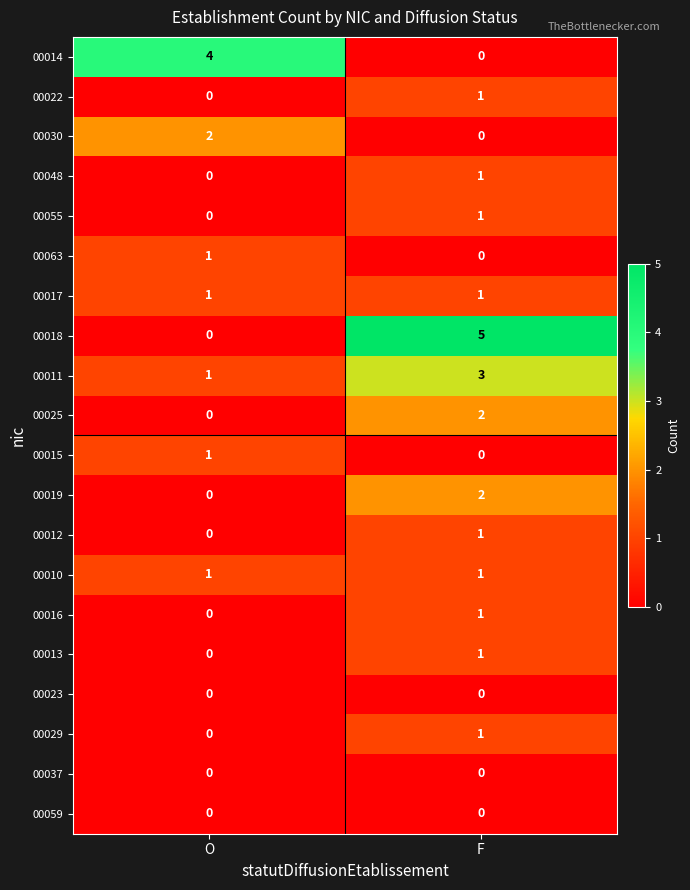

Between O and F, which series saw the biggest shift?

00018